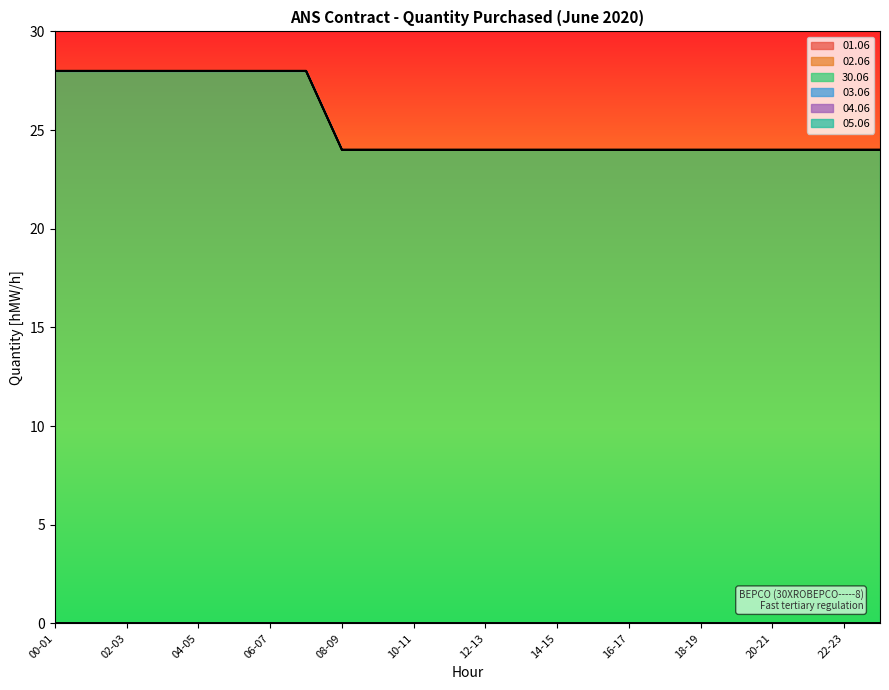

Does the chart display data point markers on the line(s)?

No